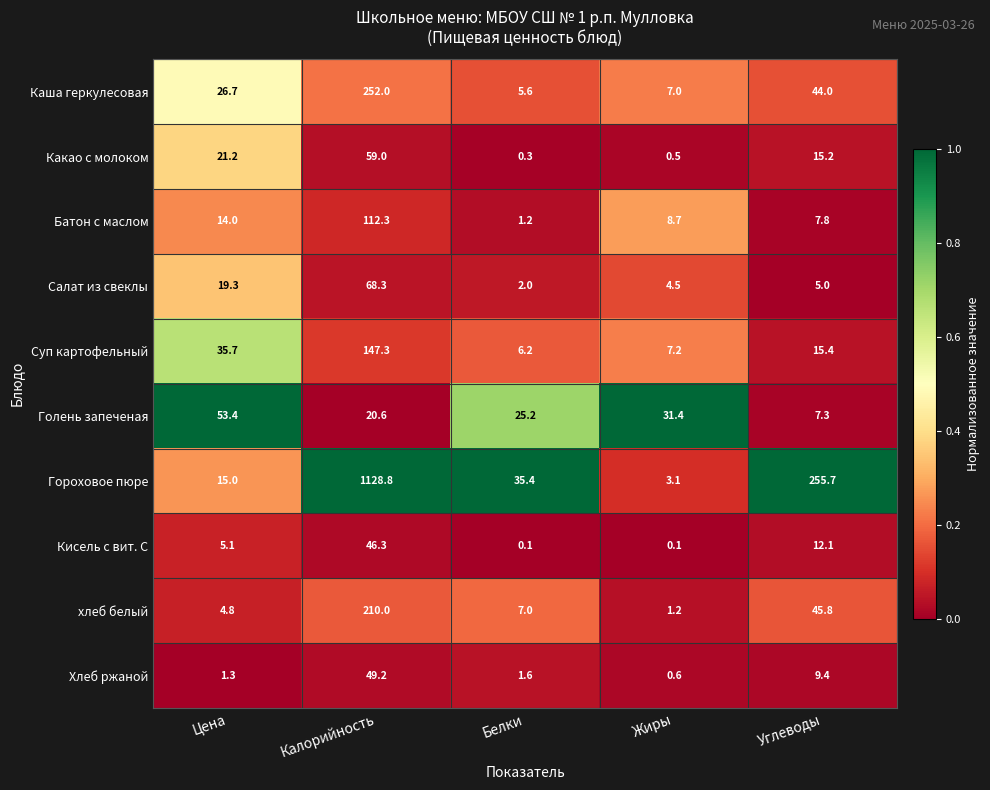

What is the difference between the highest and lowest values at Углеводы?

250.7